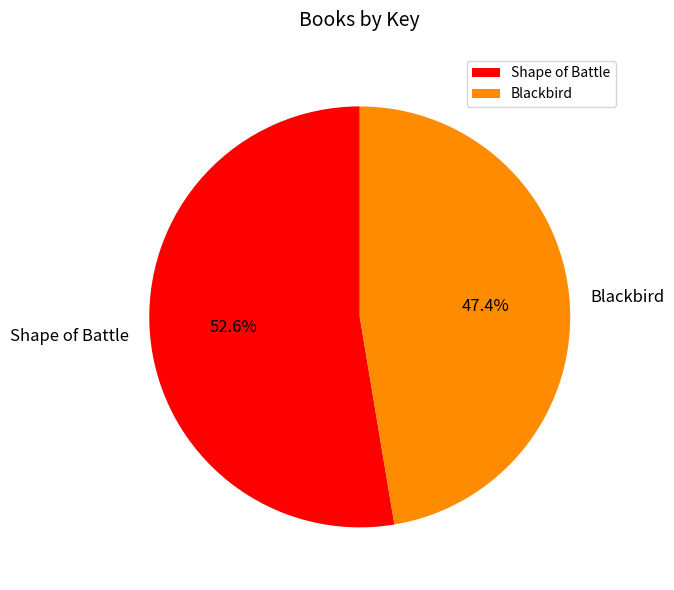

How much of the chart is everything except Shape of Battle?

47.4%